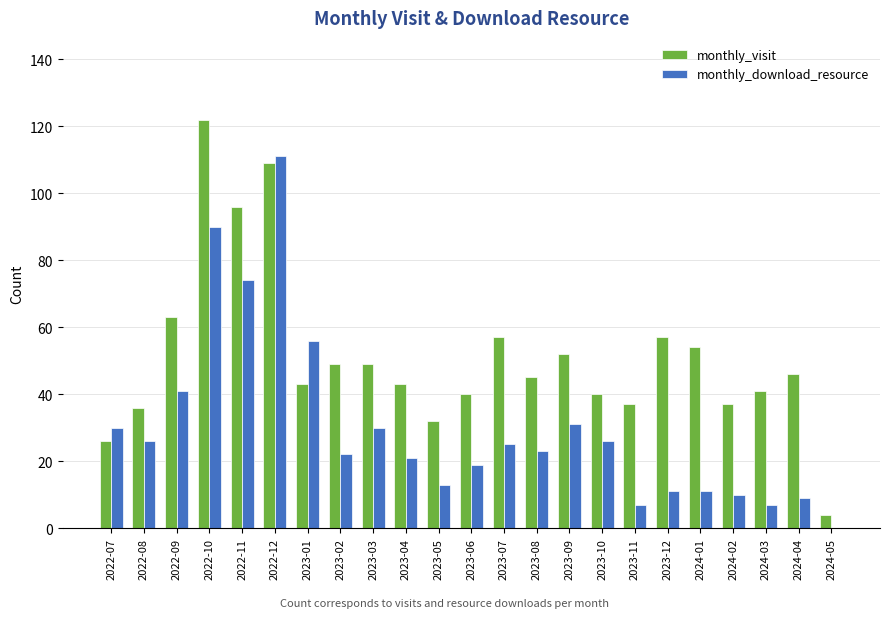

At which category is the sum across all series the highest?

2022-12